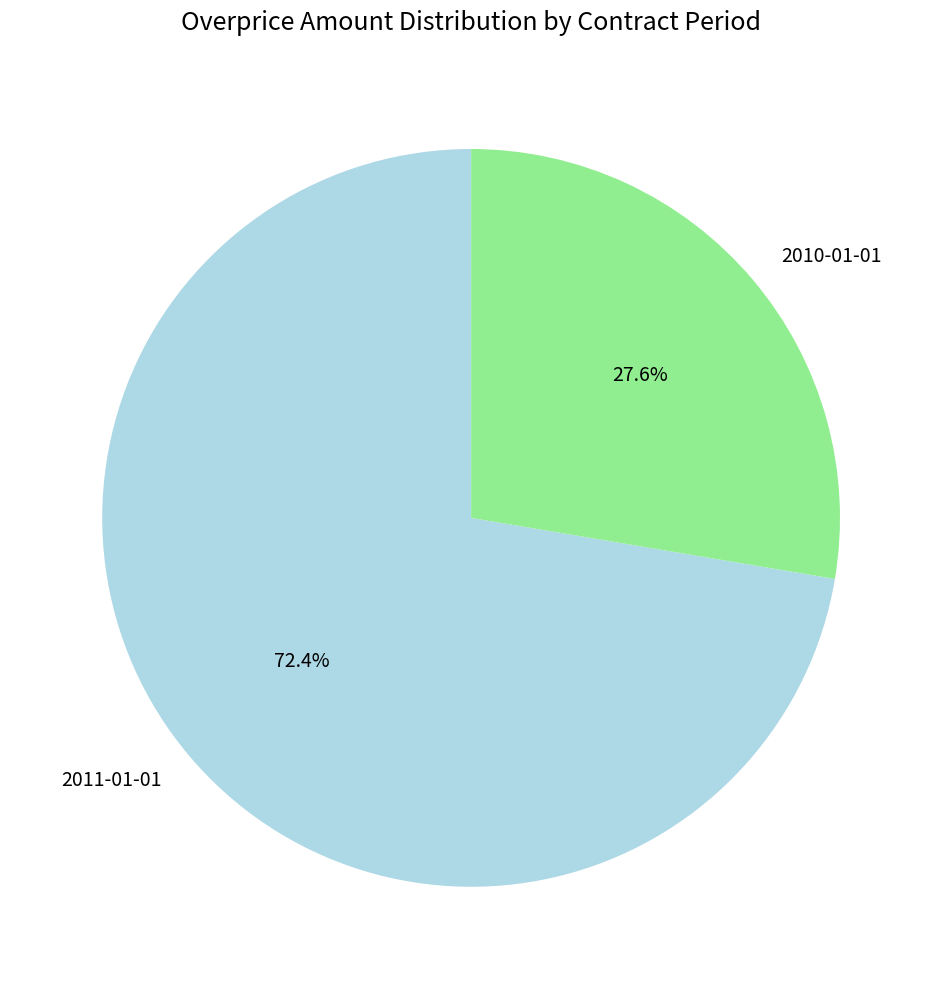

The 2011-01-01 slice represents 65% of the pie. True or false?

False